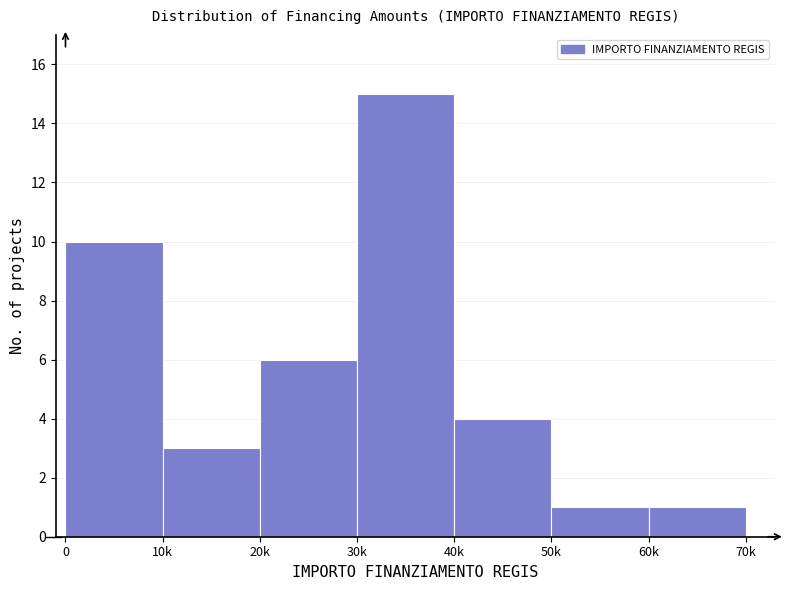

Reading left to right, list all the values displayed in this chart.

10	3	6	15	4	1	1